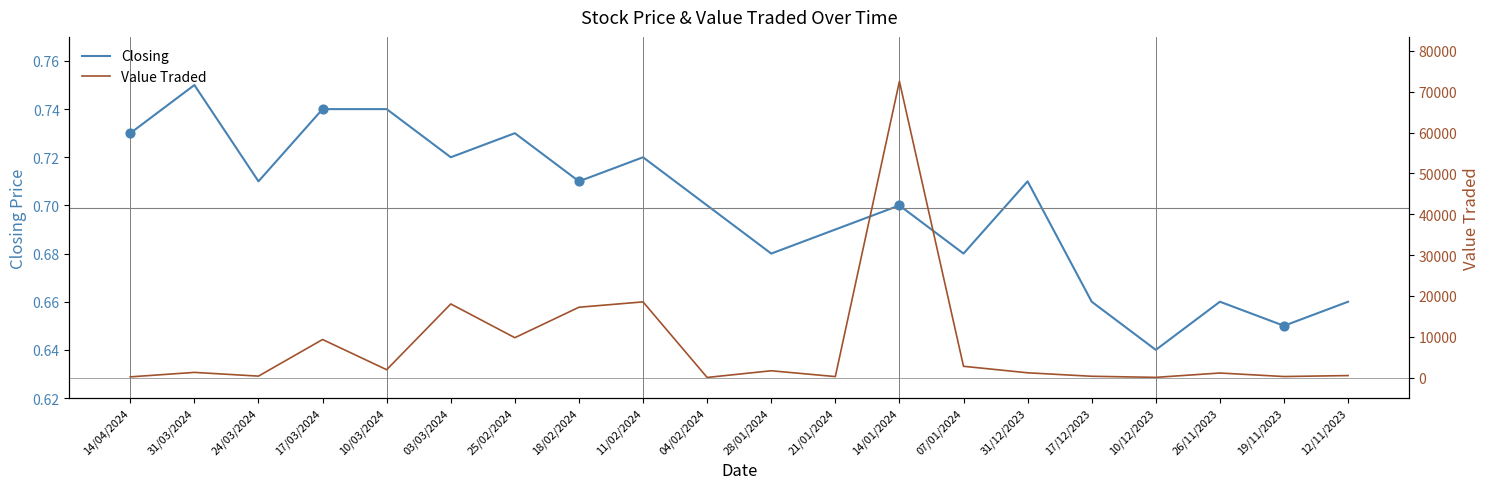

At how many categories does at least one series exceed 30649?

1